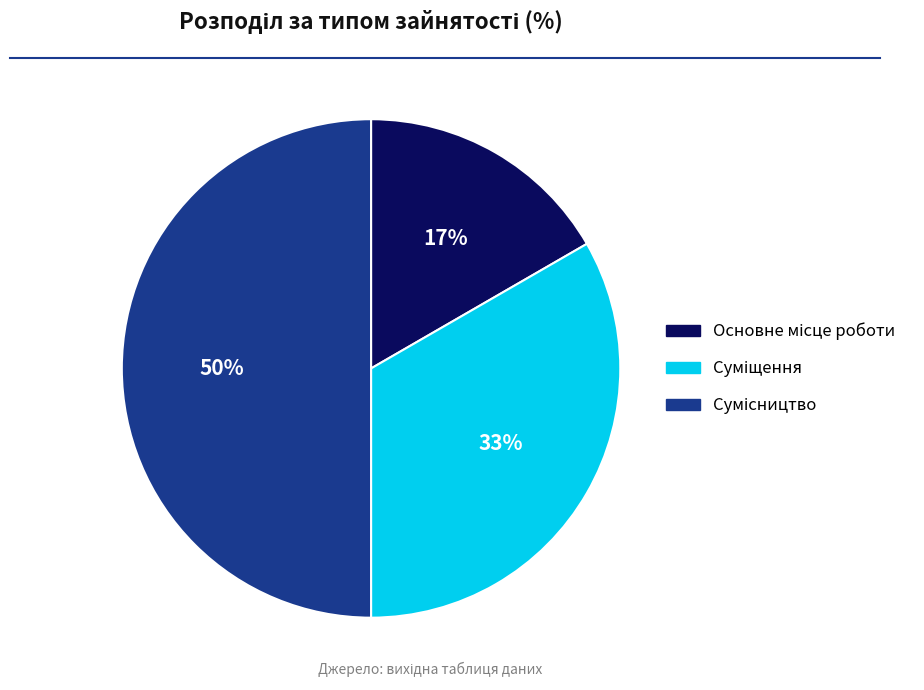

To the nearest percent, what is the average slice percentage?

33%